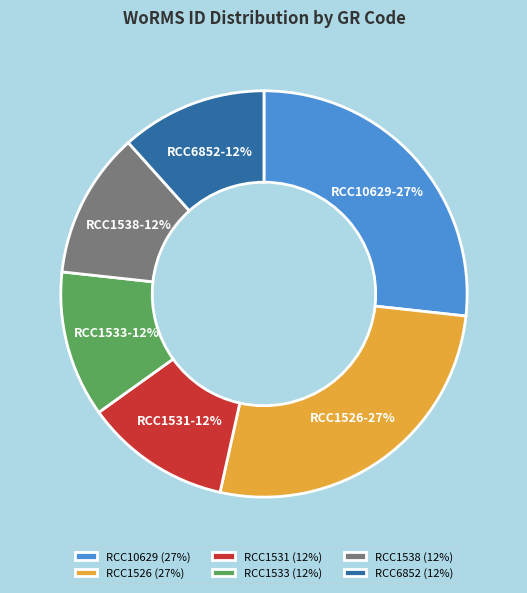

To the nearest percent, what is the average slice percentage?

17%